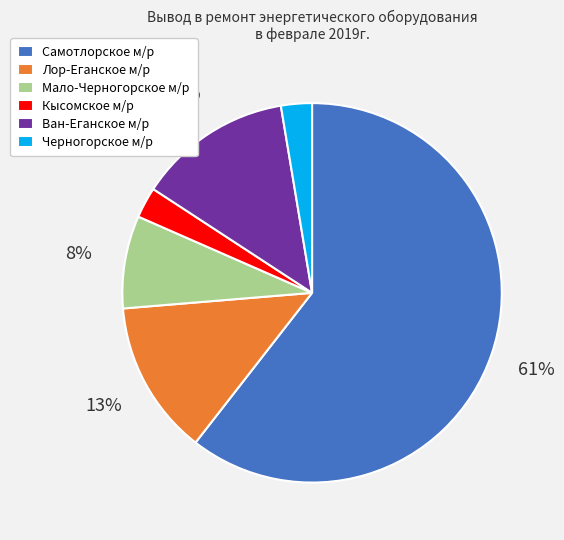

Count the number of slices in the pie.

6